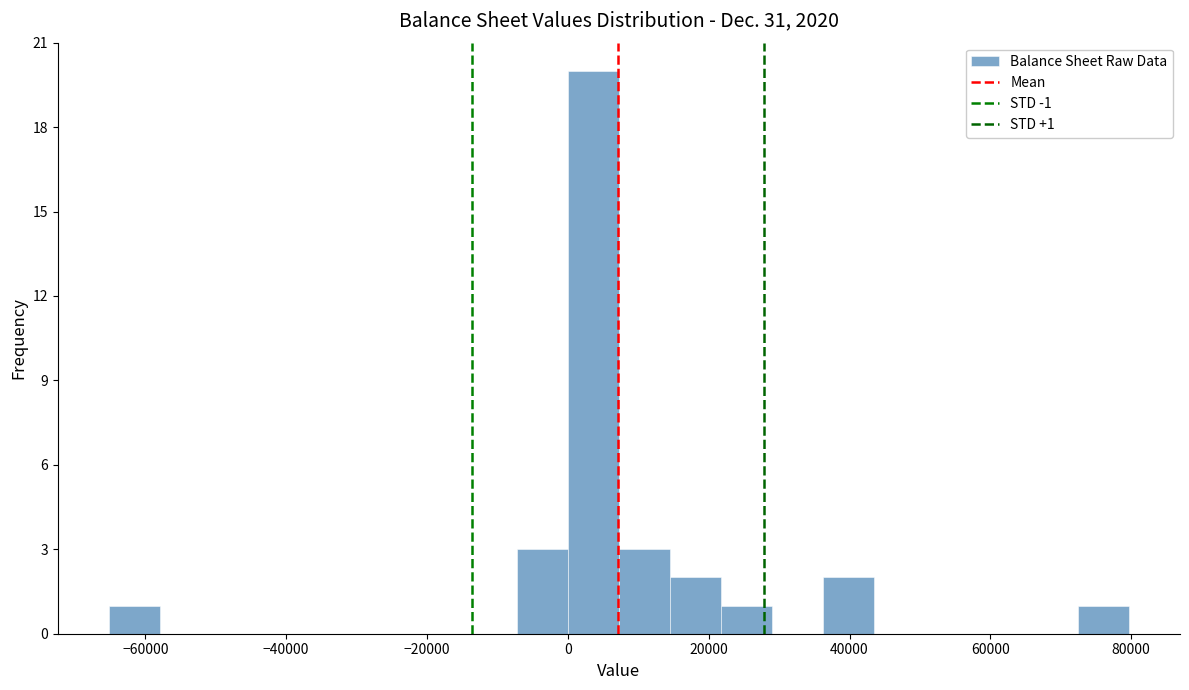

Read against the x-axis, roughly where is the centre of the tallest bar?

4000